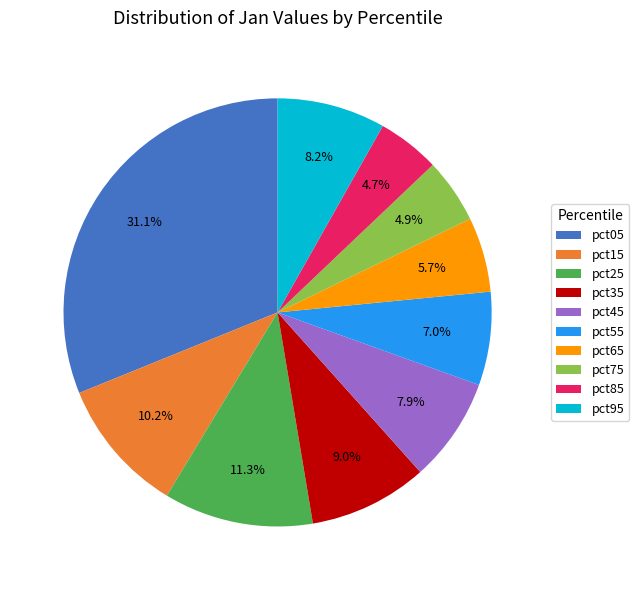

Which has a higher value, pct85 or pct25?

pct25